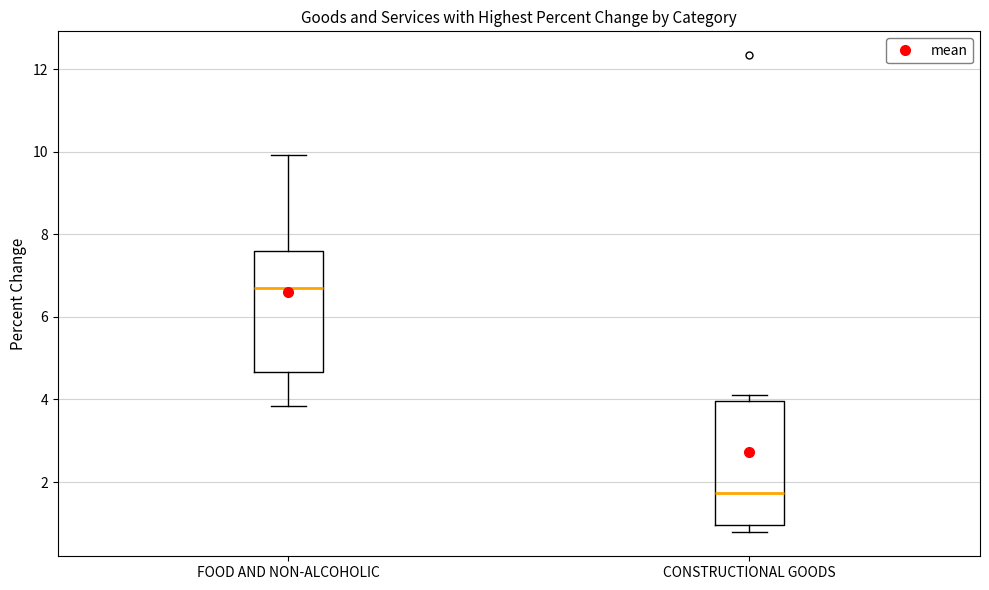

Reading left to right, transcribe this box plot: for each box, give where its median line is, the range the box spans, and where its two whiskers end, as read against the y-axis. The values are not printed on the chart, so give them approximately, as read against the axis.

FOOD AND NON-ALCOHOLIC: median 6.6, box 4.6 to 7.6, whiskers 3.8 to 10.0
CONSTRUCTIONAL GOODS: median 1.8, box 1.0 to 4.0, whiskers 0.8 to 4.2